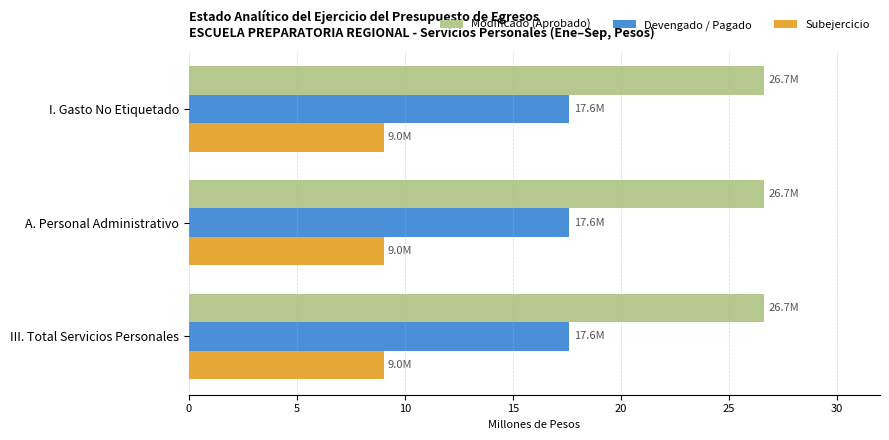

Rank the series by their average value, from lowest to highest.

Subejercicio, Devengado / Pagado, Modificado (Aprobado)